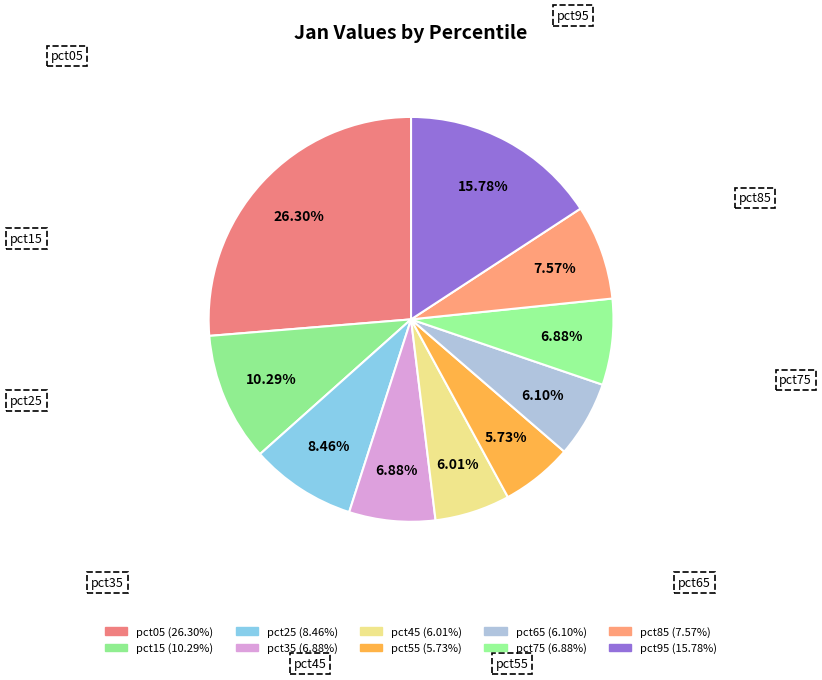

Which slice is the smallest?

pct55